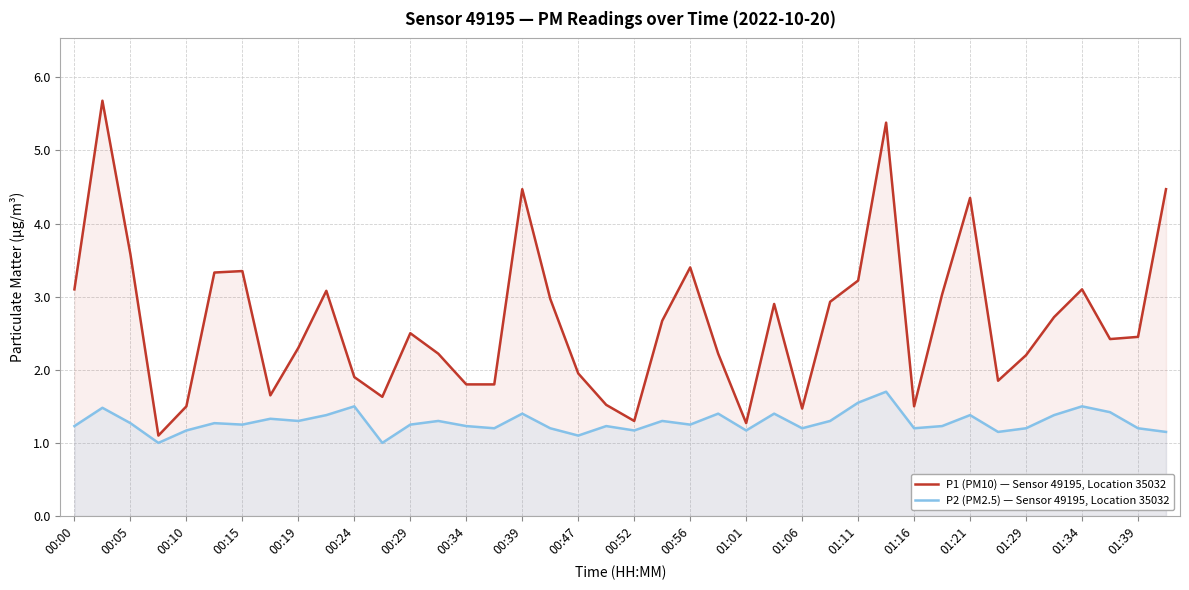

What is the spread (max minus min) of values at 00:34?

0.6